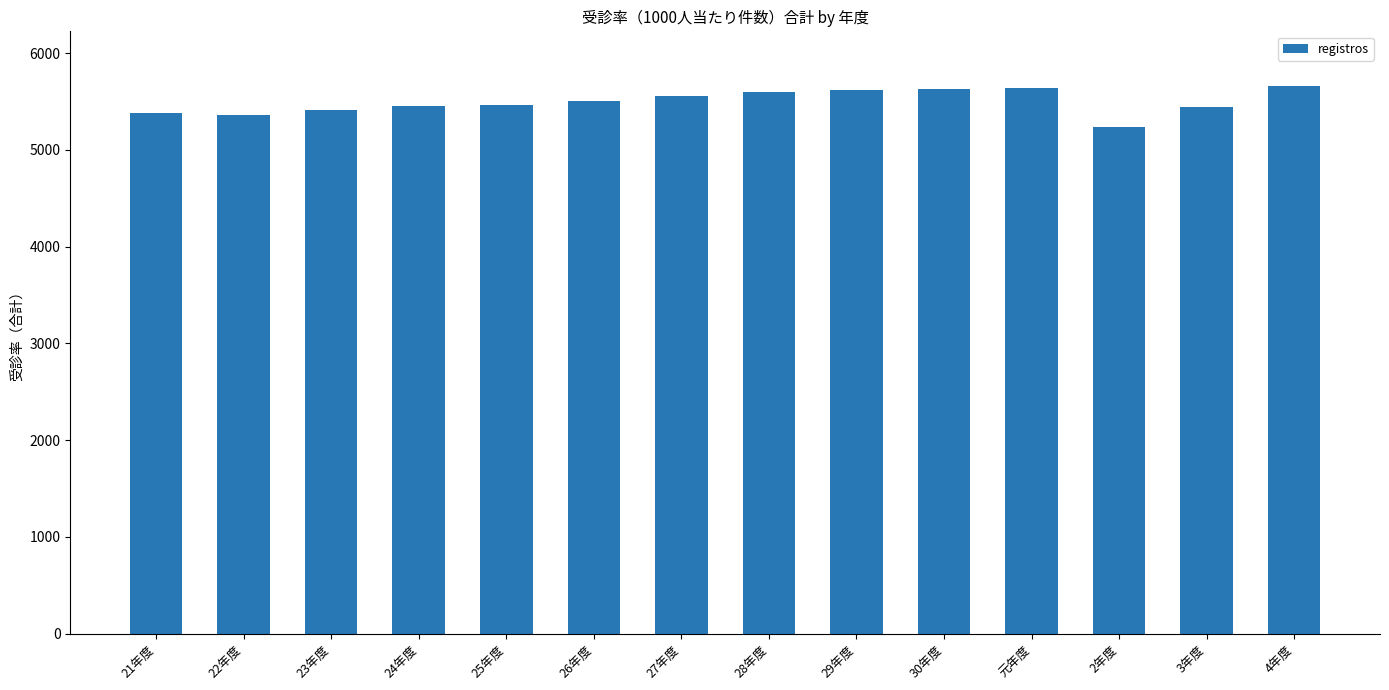

What is the approximate value at 元年度?

5636.1